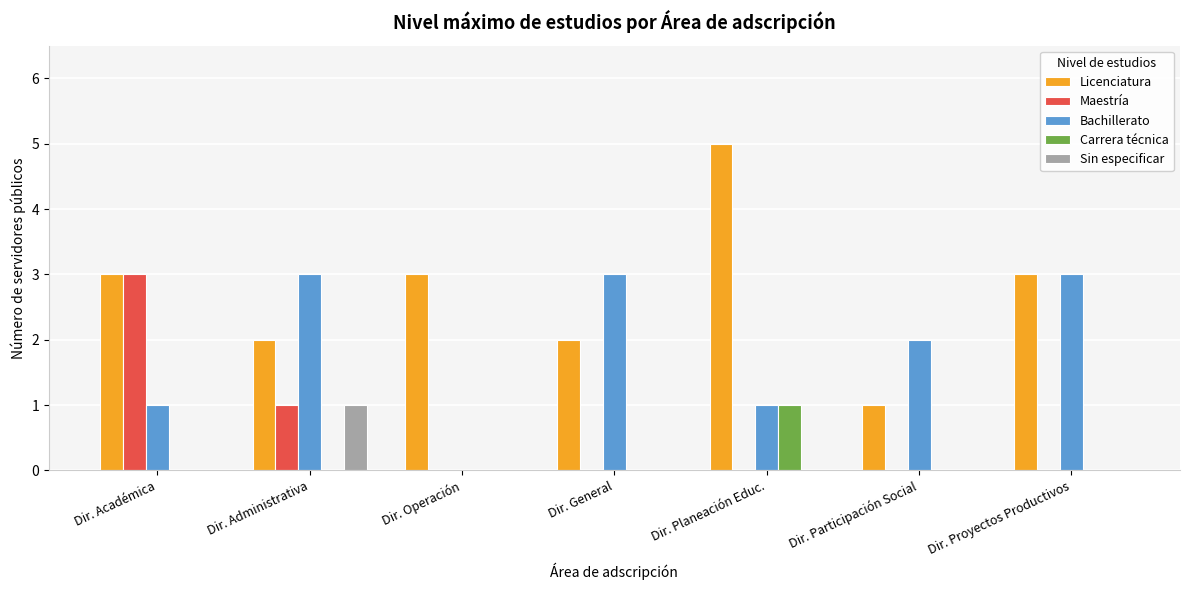

Which series changed the most between Dir. Participación Social and Dir. Proyectos Productivos?

Licenciatura